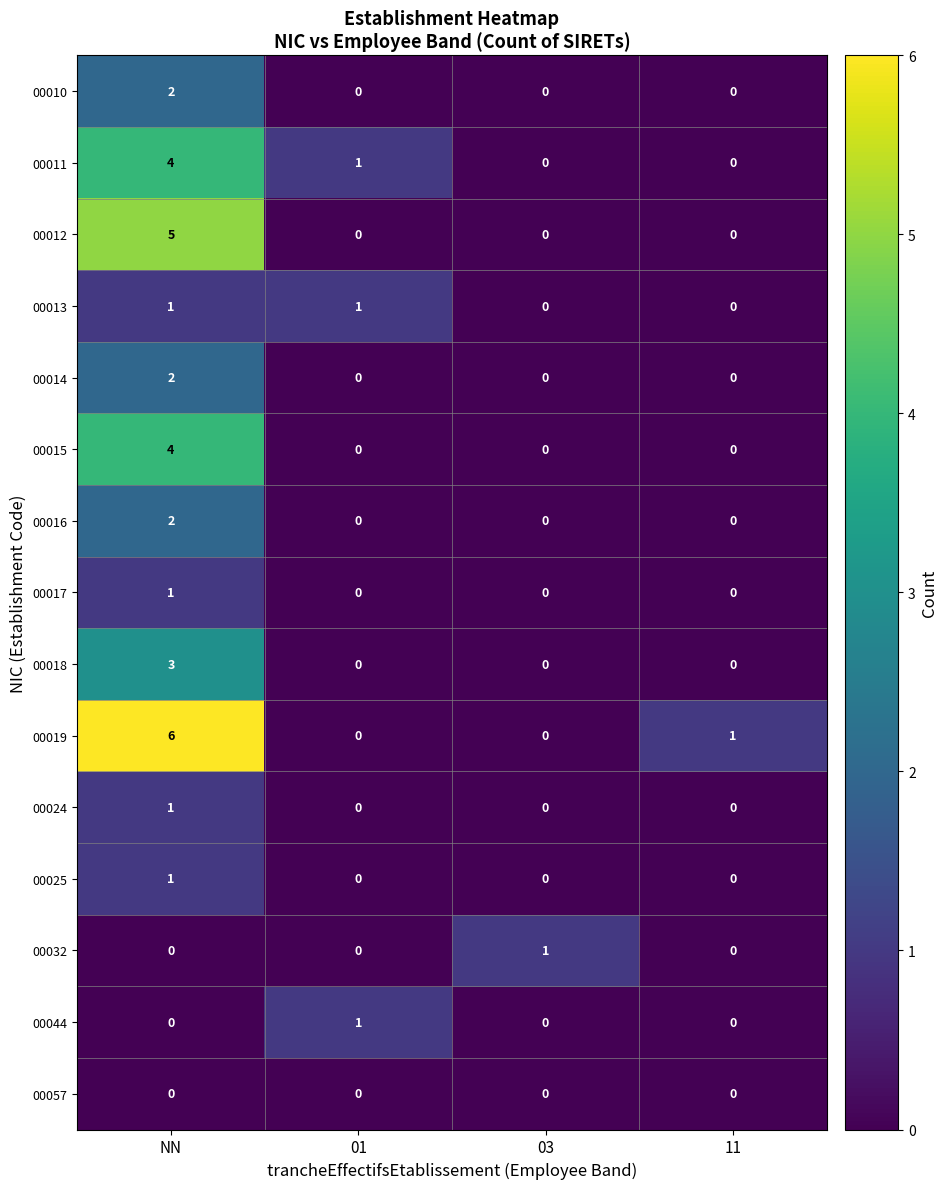

What is the maximum value shown in the chart?

6